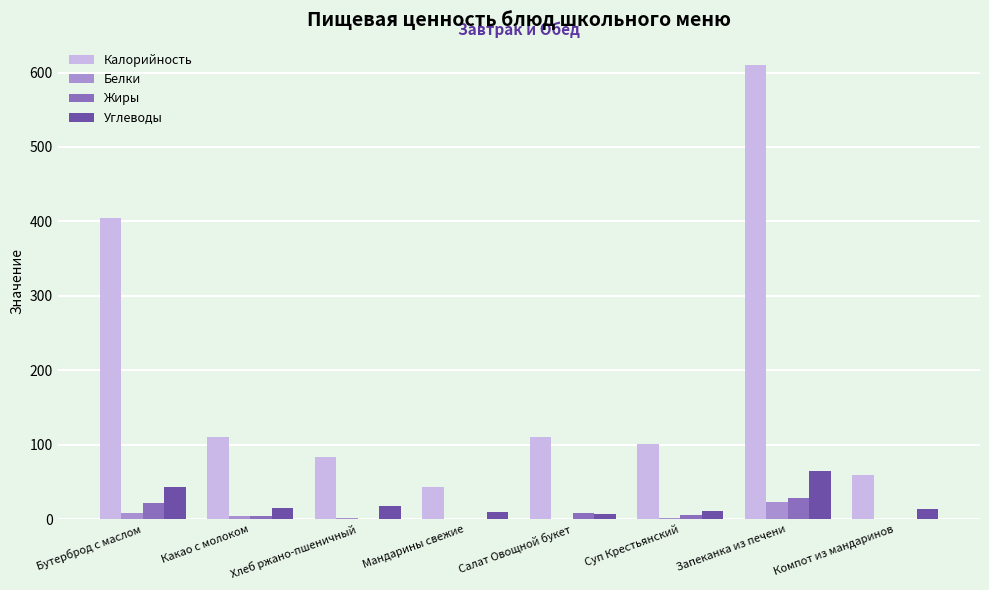

How many data points in Калорийность are above 110?

4